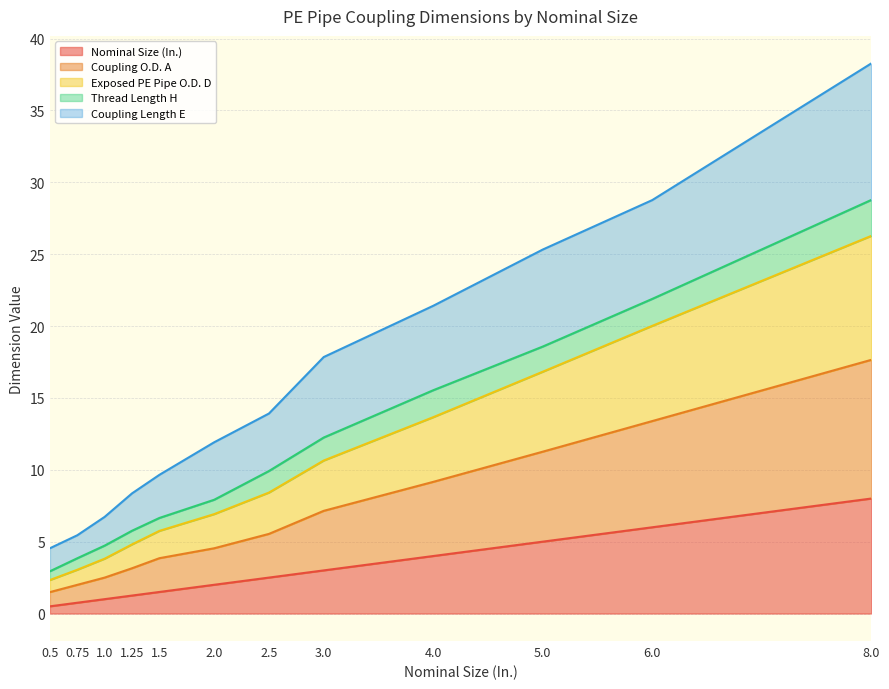

At which label does Nominal Size (In.) first exceed 2?

2.5